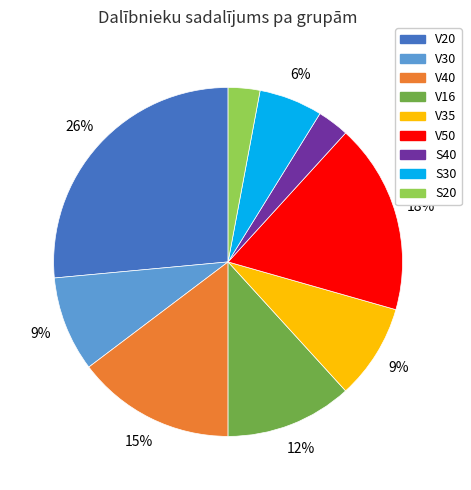

To the nearest percent, what is the difference between the S30 and V16 slice percentages?

6%